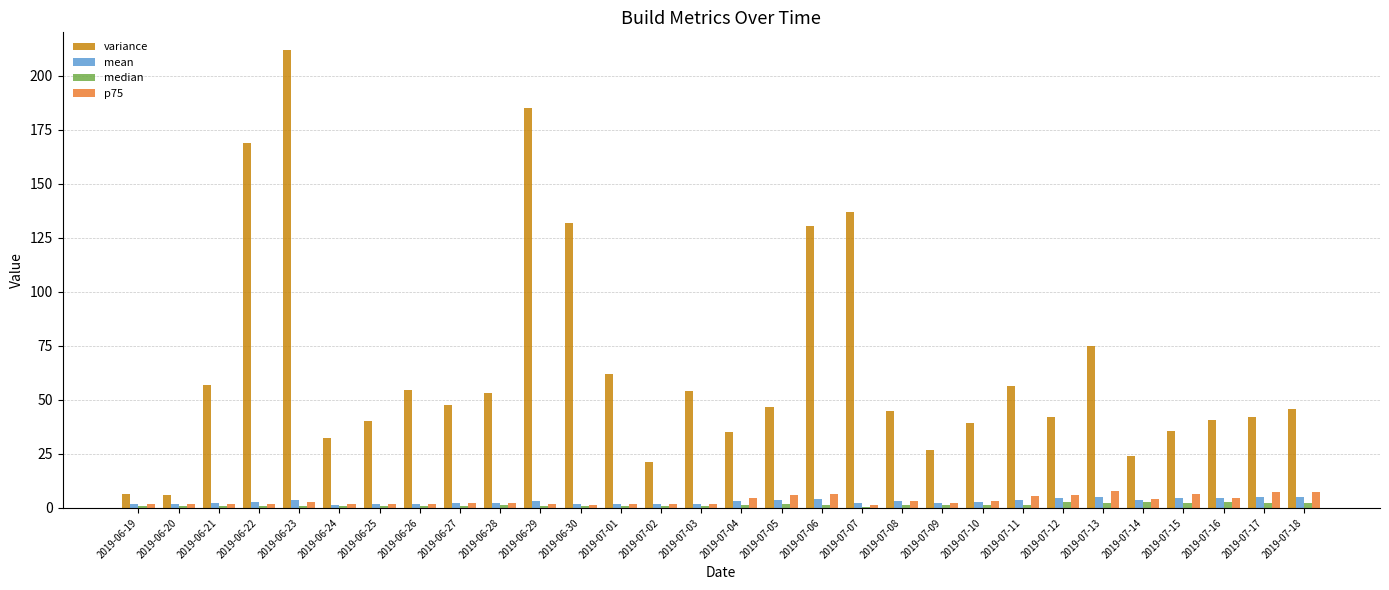

What is the maximum value shown in the chart?

211.9